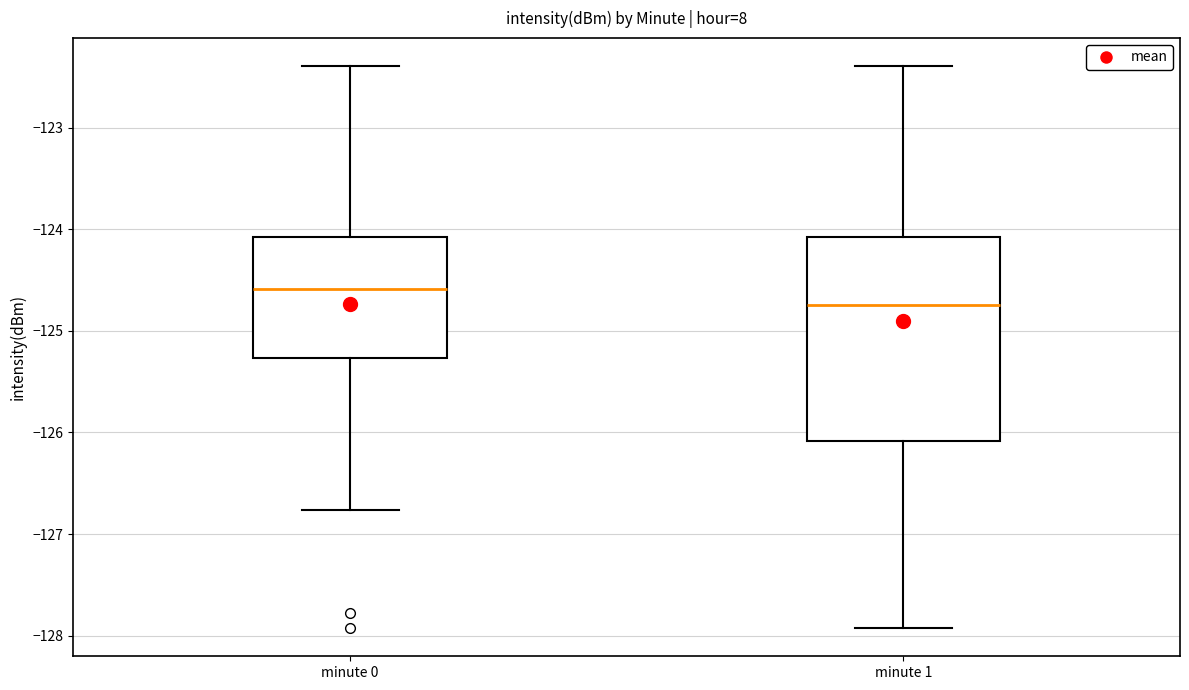

Comparing the boxes themselves (not the whiskers), which one is the tallest?

minute 1